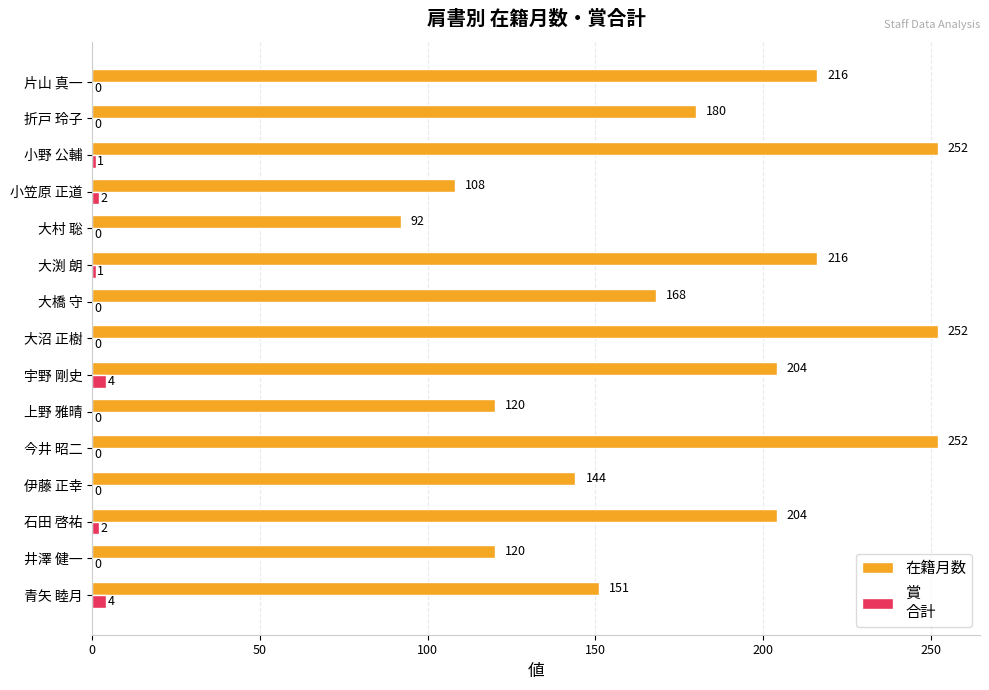

What is the maximum value shown in the chart?

252